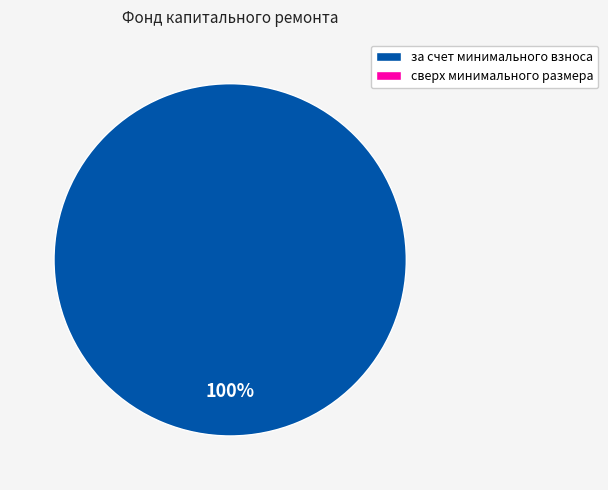

How many slices are in this pie chart?

1